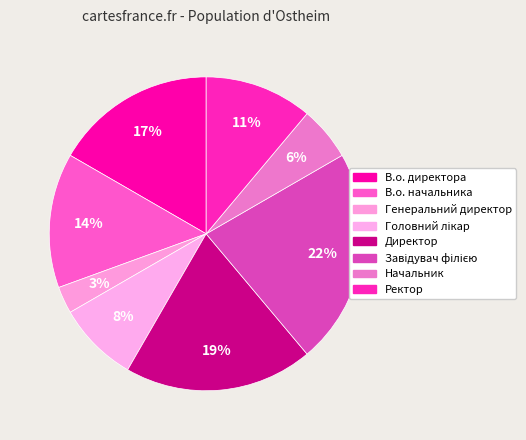

How many segments does this pie chart have?

8